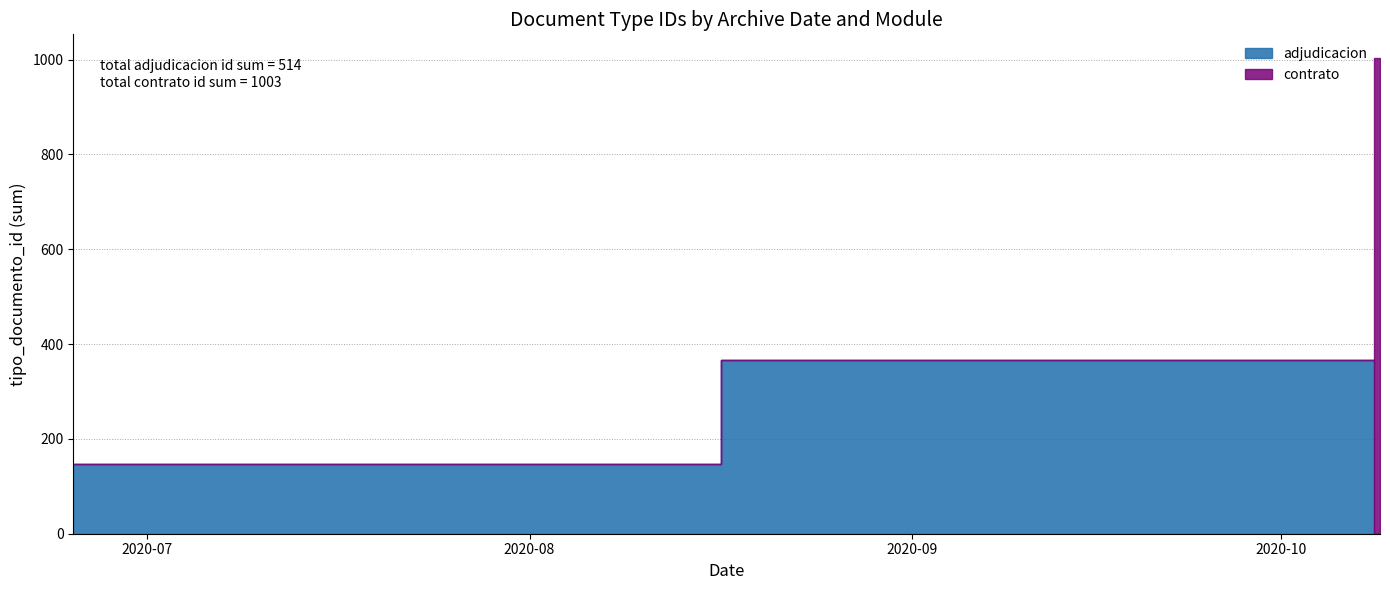

Which series has the largest total across all categories?

contrato